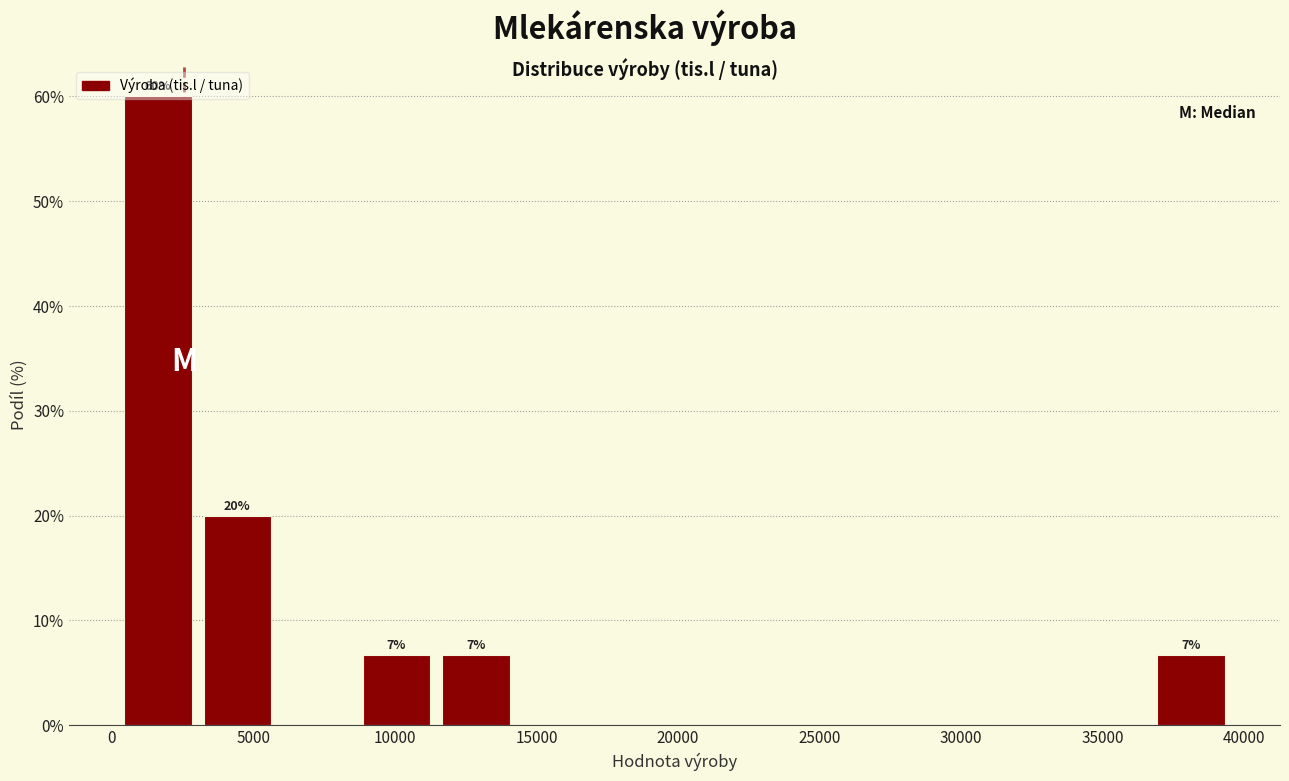

Which range on the x-axis has the tallest bar?

0 to 3000